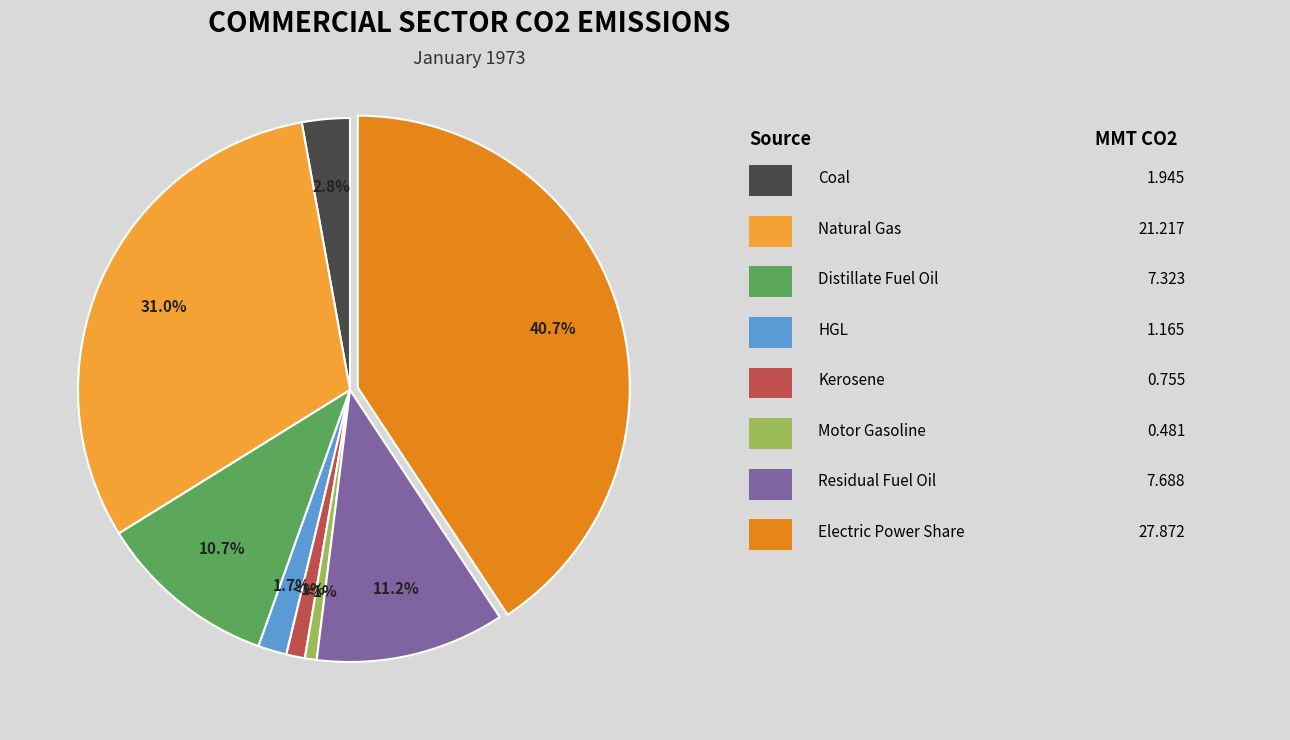

Is there any slice that represents more than half of the pie?

No